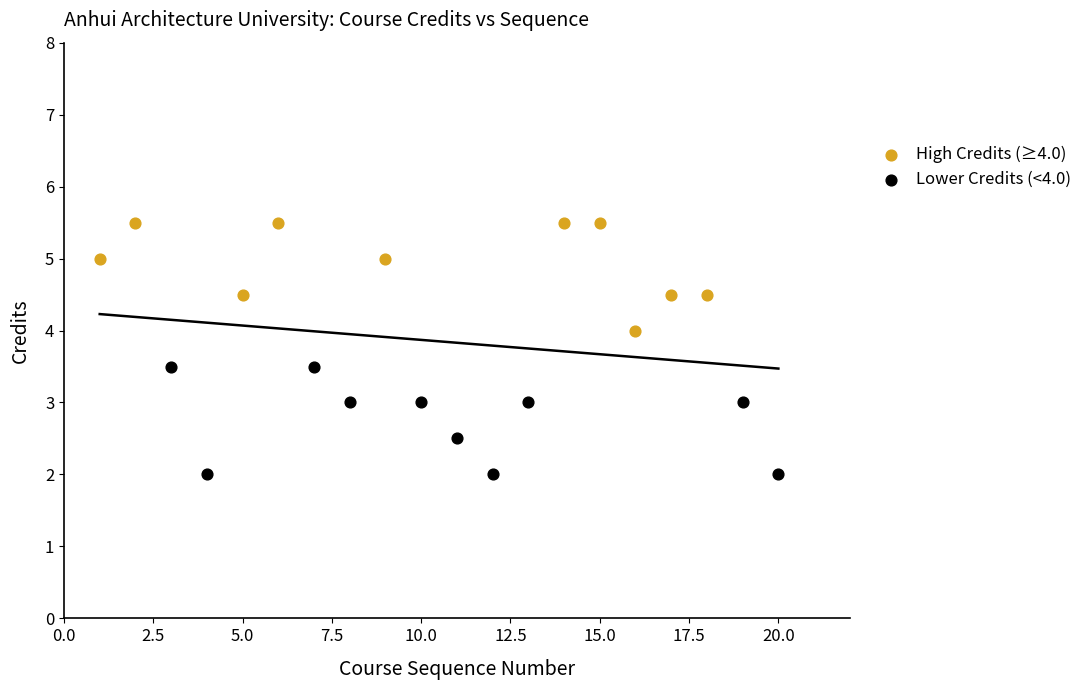

Which series reaches the maximum Y coordinate?

High Credits (≥4.0)